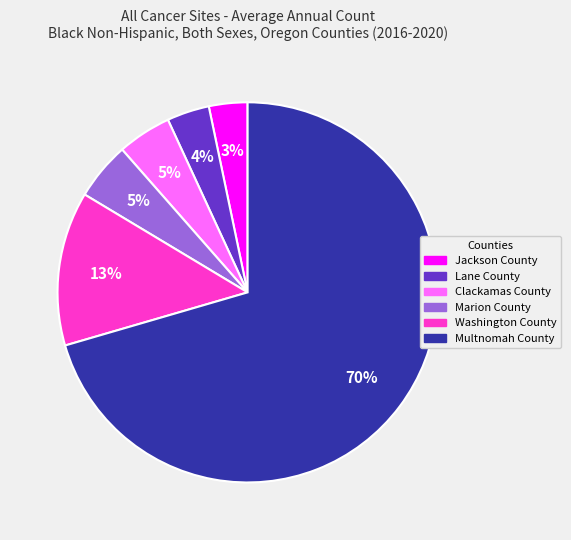

Between Jackson County and Marion County, which is larger?

Marion County